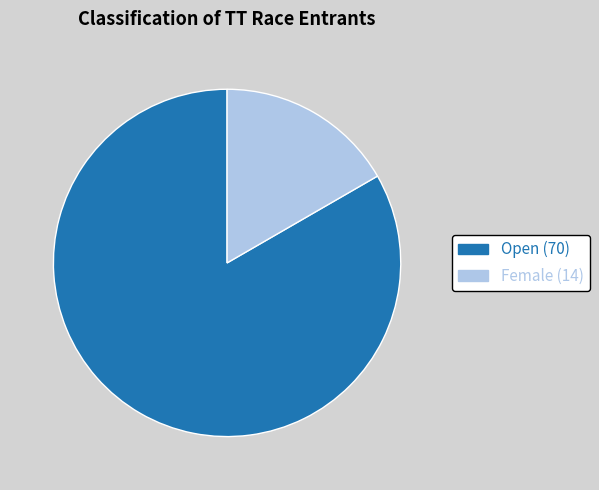

What is the largest slice in the pie chart?

Open